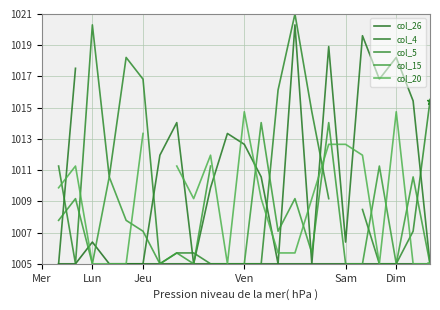

Is this an area chart (filled region under the line)?

No